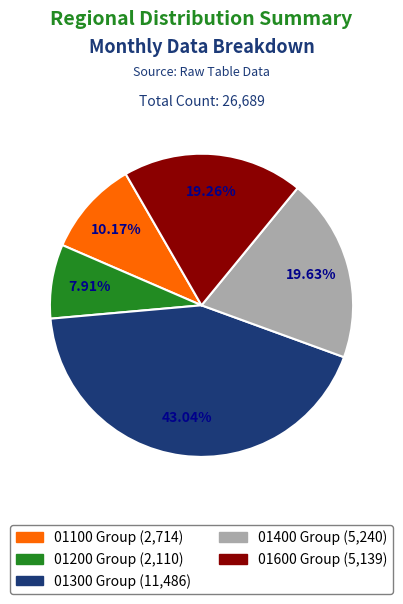

Do 01200 and 01600 together represent more than half of the pie?

No